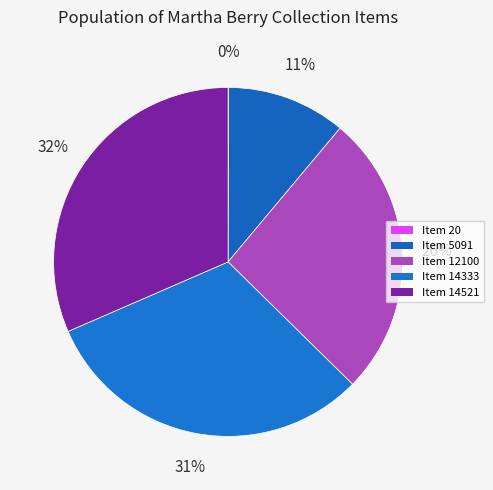

Do Item 14333 and Item 5091 together represent more than half of the pie?

No